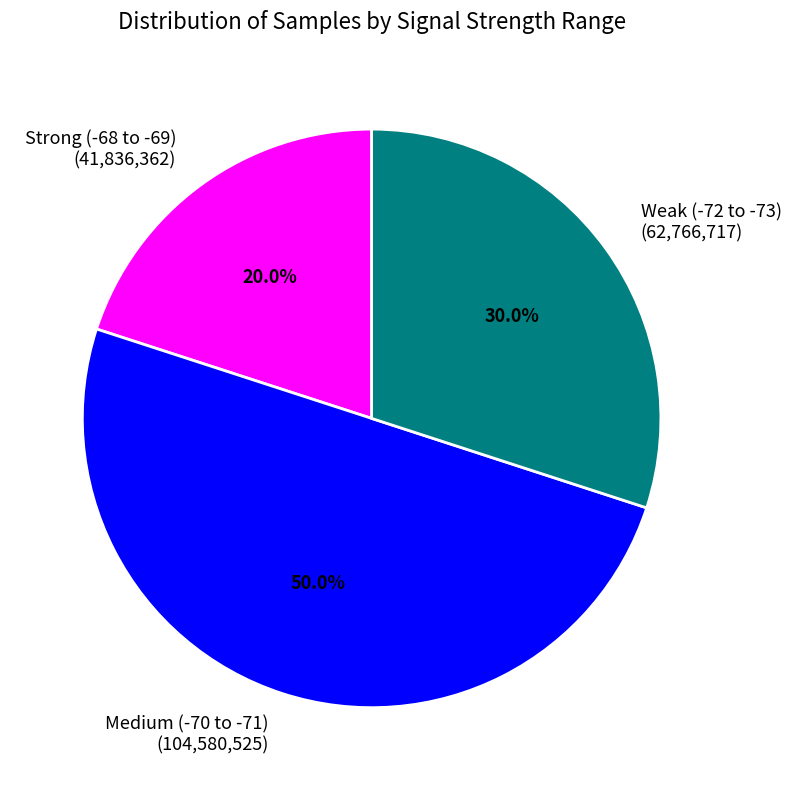

To the nearest percent, what is the average slice percentage?

33%